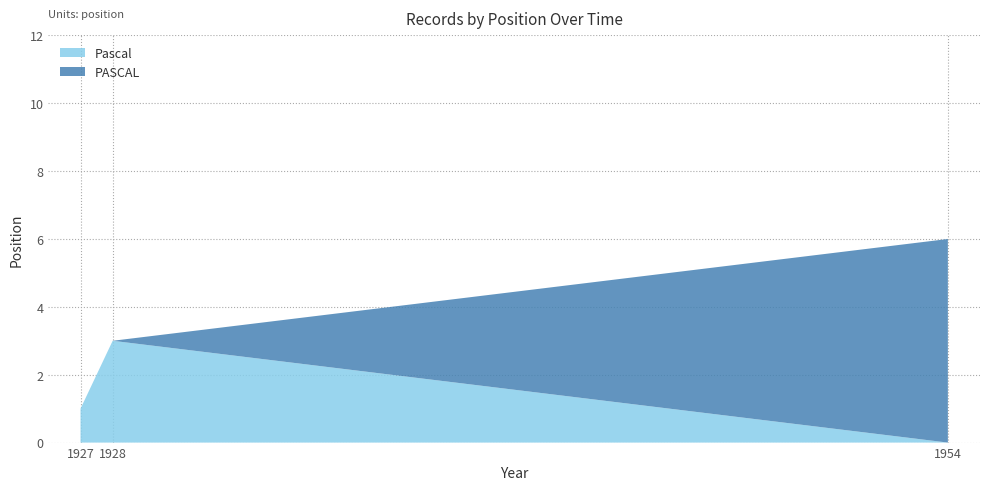

Reading right to left, transcribe the values for Pascal.

0	3	1